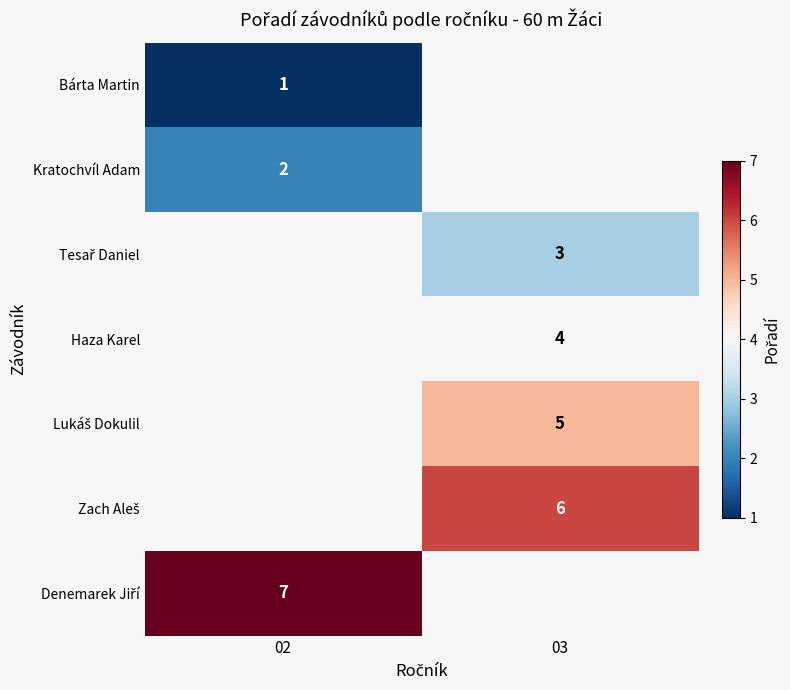

The value of Bárta Martin at 02 is 0. True or false?

False